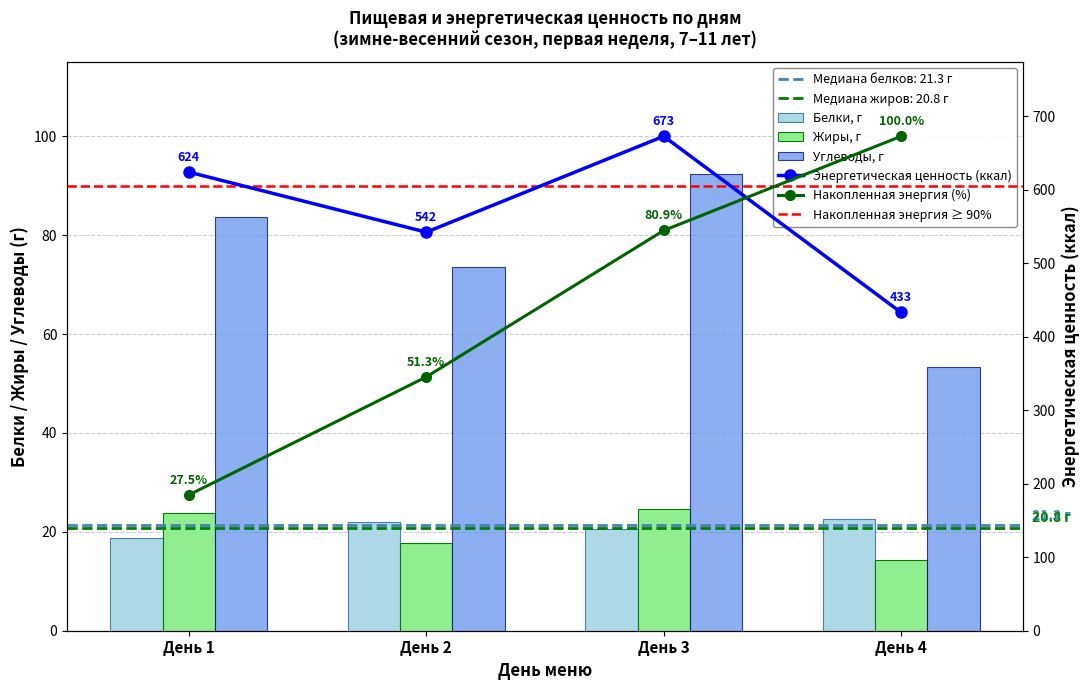

At which label is Энергетическая ценность (ккал) closest to 553?

День 2